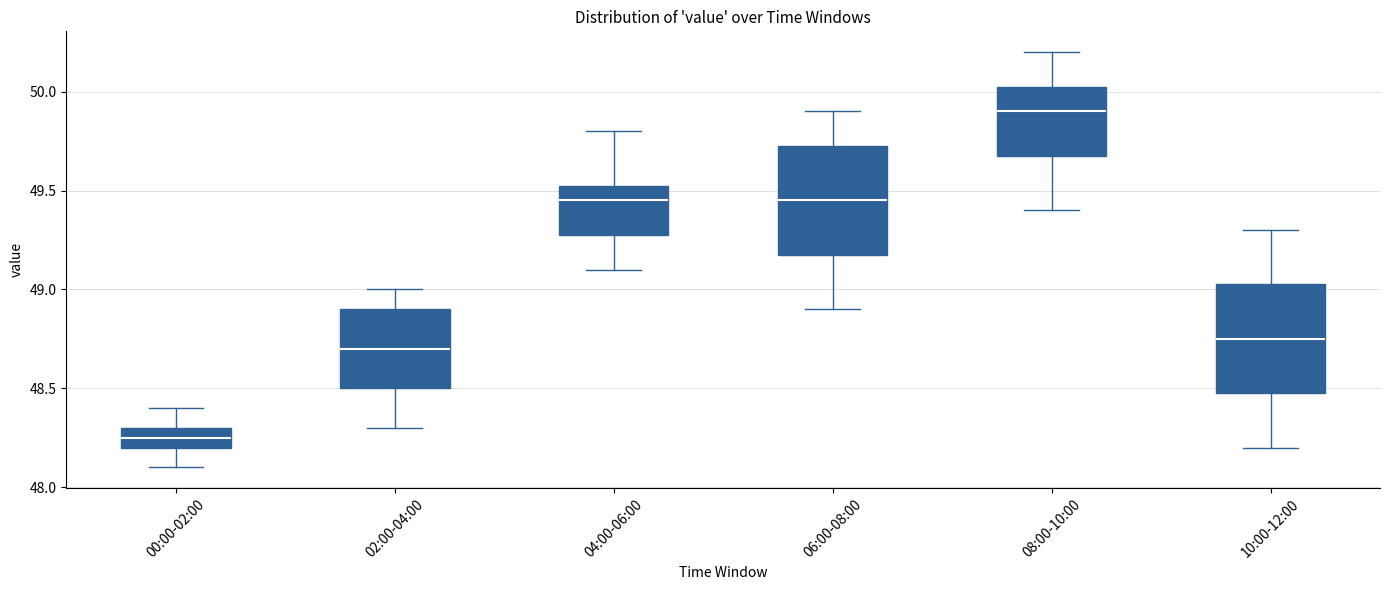

Reading left to right, read every box against the y-axis: the position of its median line, the range the box covers, and the ends of its whiskers. The values are not printed on the chart, so give them approximately, as read against the axis.

00:00-02:00: median 48.25, box 48.20 to 48.30, whiskers 48.10 to 48.40
02:00-04:00: median 48.70, box 48.50 to 48.90, whiskers 48.30 to 49.00
04:00-06:00: median 49.45, box 49.30 to 49.55, whiskers 49.10 to 49.80
06:00-08:00: median 49.45, box 49.20 to 49.75, whiskers 48.90 to 49.90
08:00-10:00: median 49.90, box 49.70 to 50.05, whiskers 49.40 to 50.20
10:00-12:00: median 48.75, box 48.50 to 49.05, whiskers 48.20 to 49.30